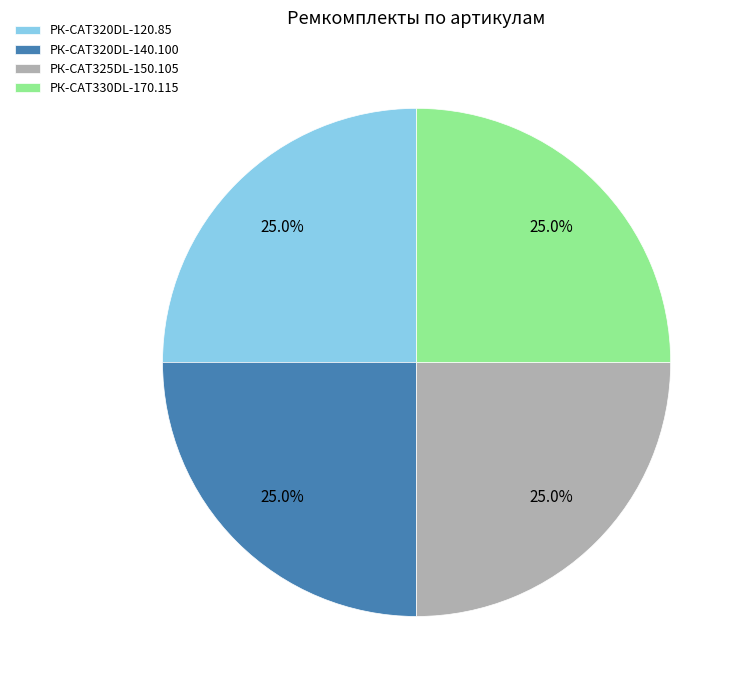

What is the ratio of the value at РК-CAT320DL-140.100 to the value at РК-CAT320DL-120.85?

1.0